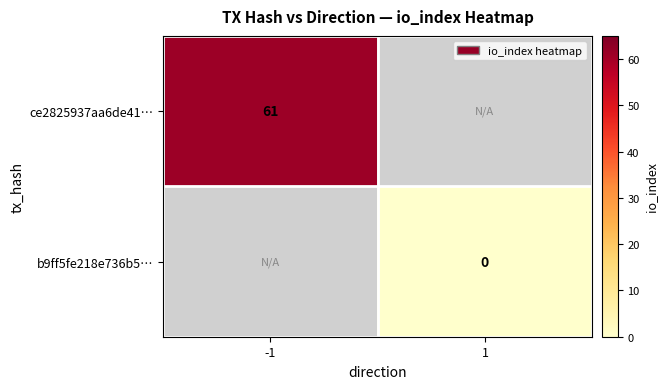

True or false: ce2825937aa6de41… has a value of 61 at -1.

True